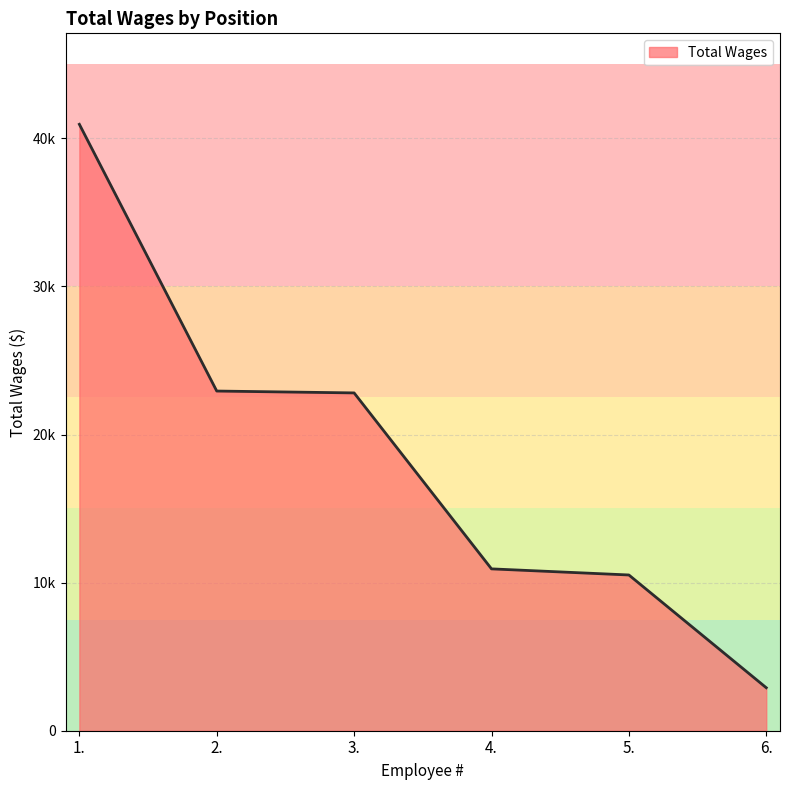

List the labels in order of value, smallest first.

6., 5., 4., 3., 2., 1.